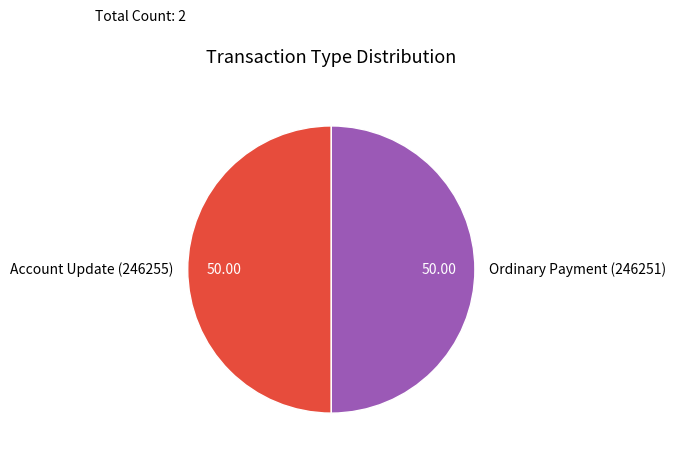

Is it true that Account Update (246255) is 1% of the pie?

False